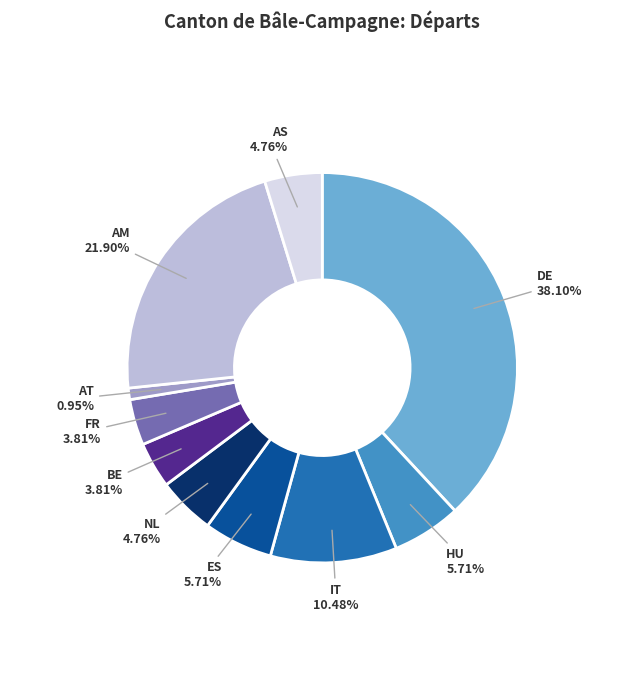

Does HU represent more than half of the total?

No